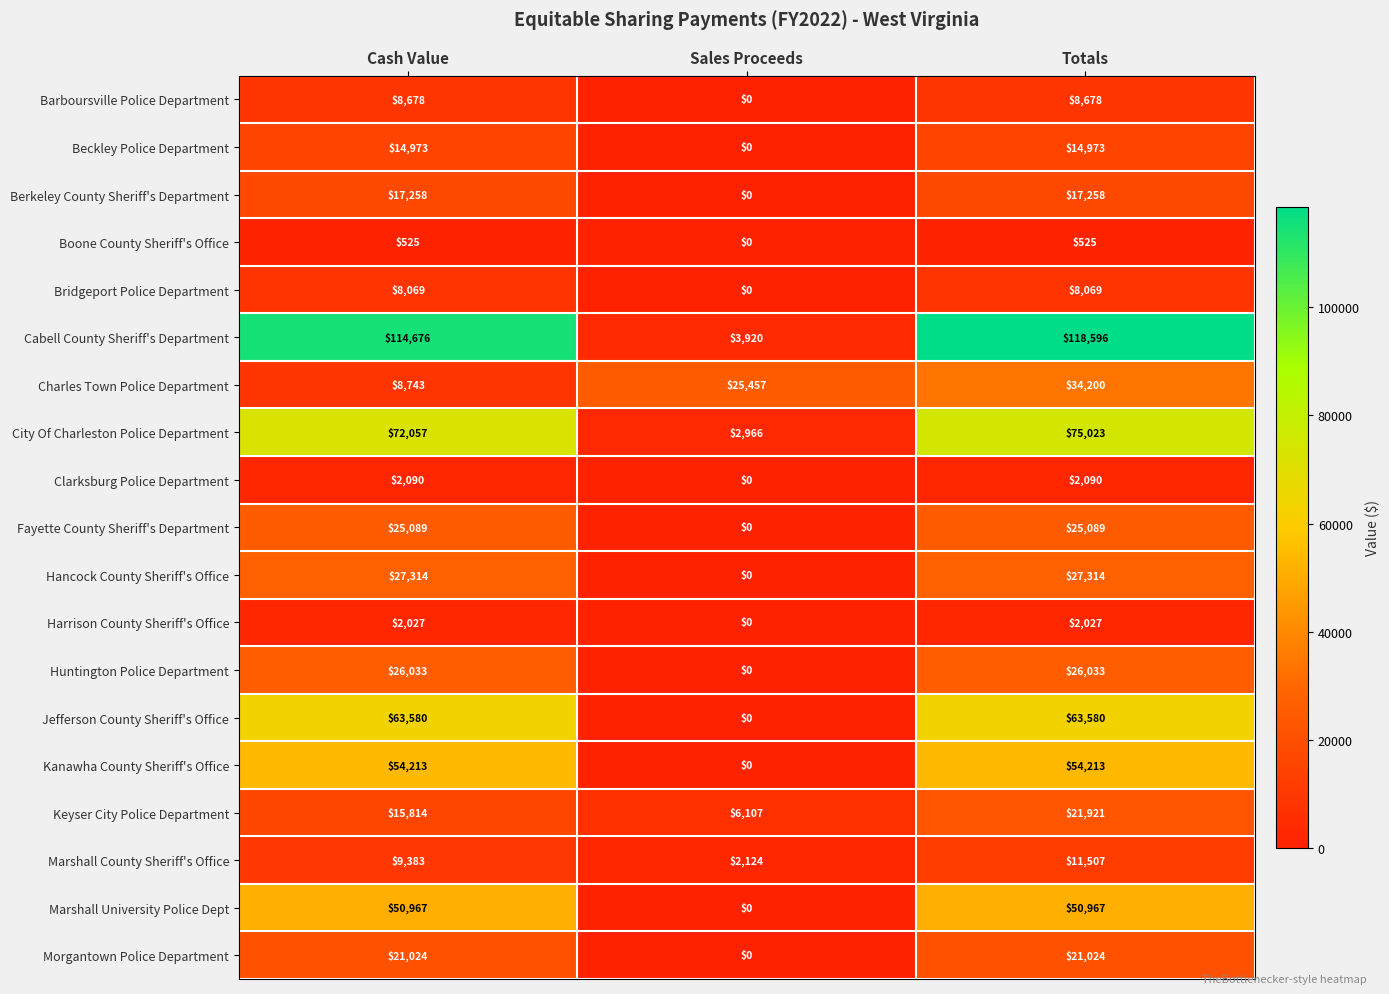

Rank the series by their maximum value, from highest to lowest.

Cabell County Sheriff's Department, City Of Charleston Police Department, Jefferson County Sheriff's Office, Kanawha County Sheriff's Office, Marshall University Police Dept, Charles Town Police Department, Hancock County Sheriff's Office, Huntington Police Department, Fayette County Sheriff's Department, Keyser City Police Department, Morgantown Police Department, Berkeley County Sheriff's Department, Beckley Police Department, Marshall County Sheriff's Office, Barboursville Police Department, Bridgeport Police Department, Clarksburg Police Department, Harrison County Sheriff's Office, Boone County Sheriff's Office